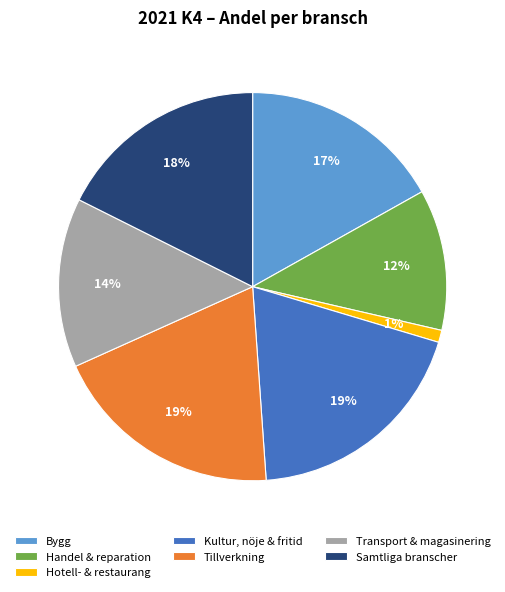

What percentage is the Hotell- & restaurang slice, to the nearest percent?

1%